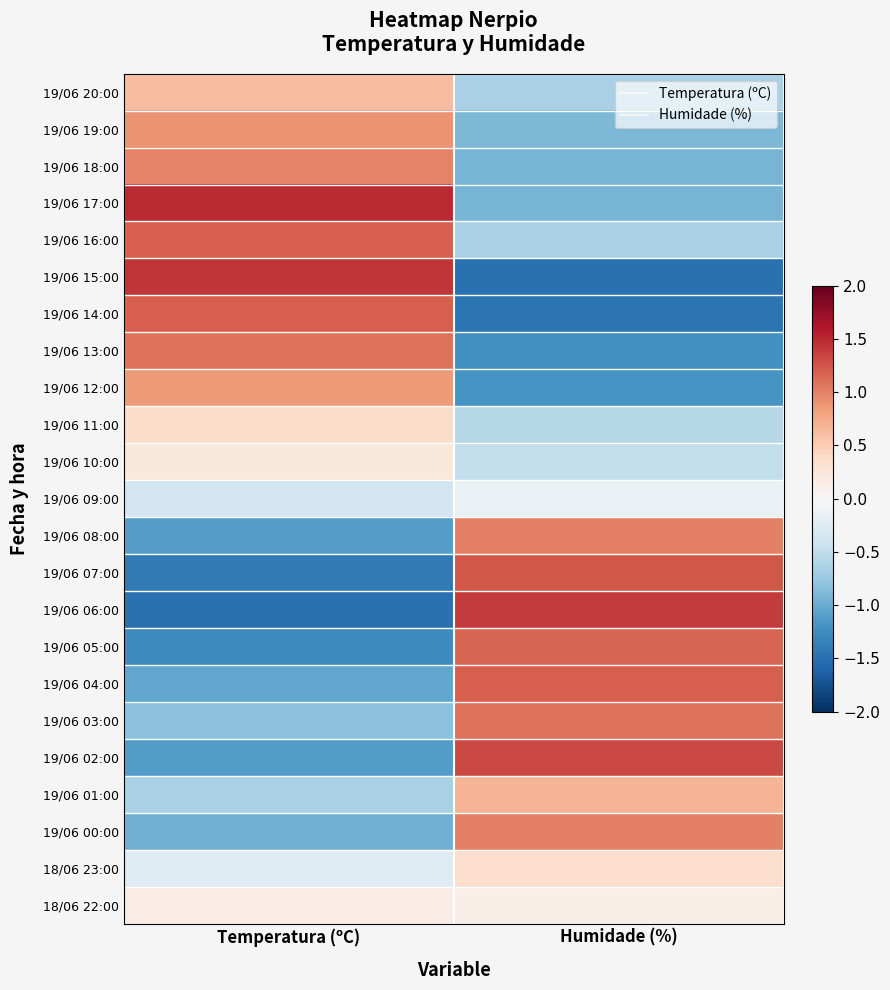

What is the smallest value displayed?

-1.5